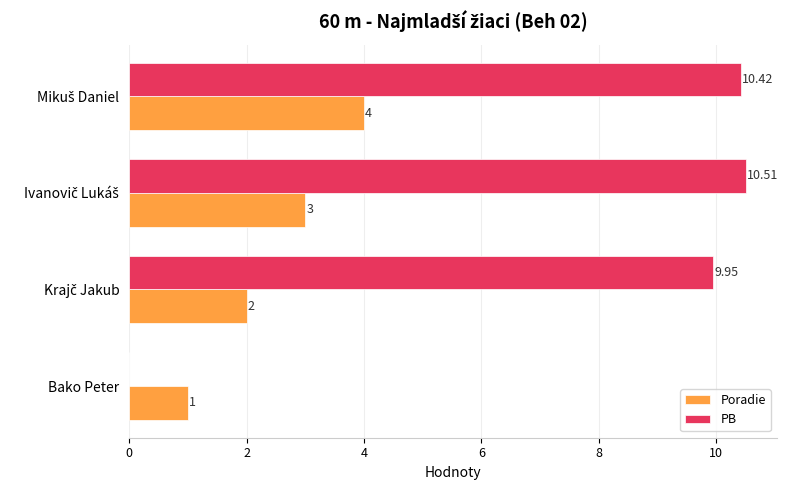

Which series has the largest total across all categories?

PB